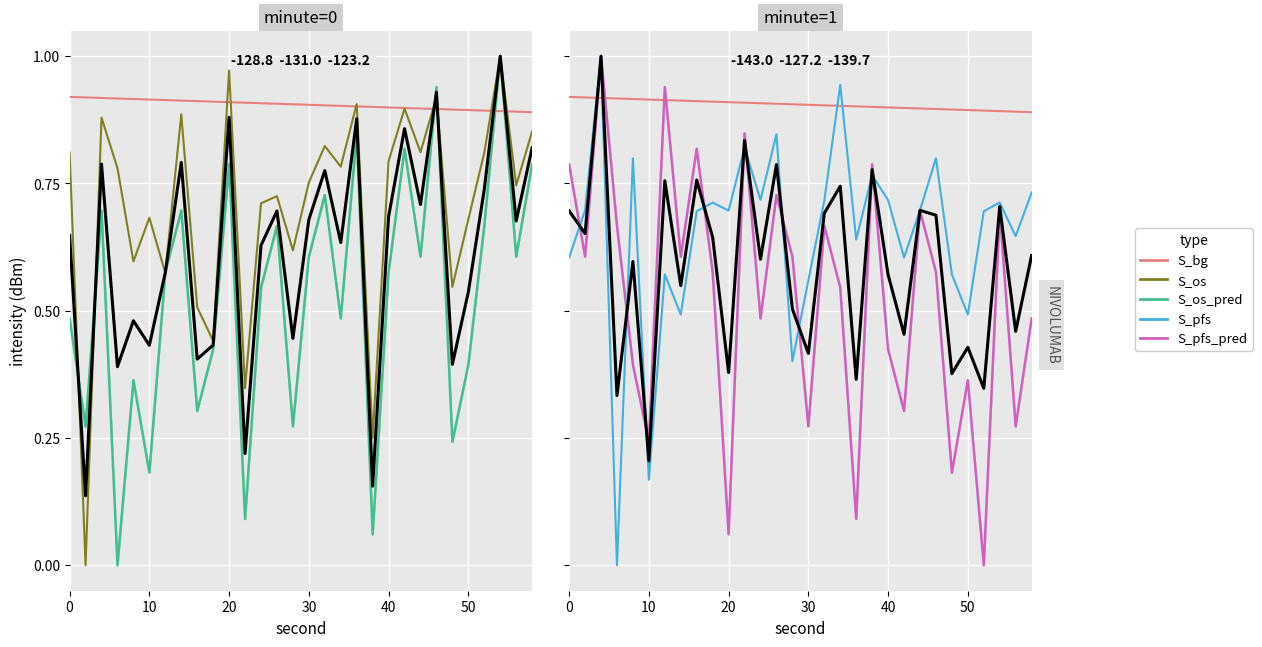

Which has a higher value, 10 or 20?

10